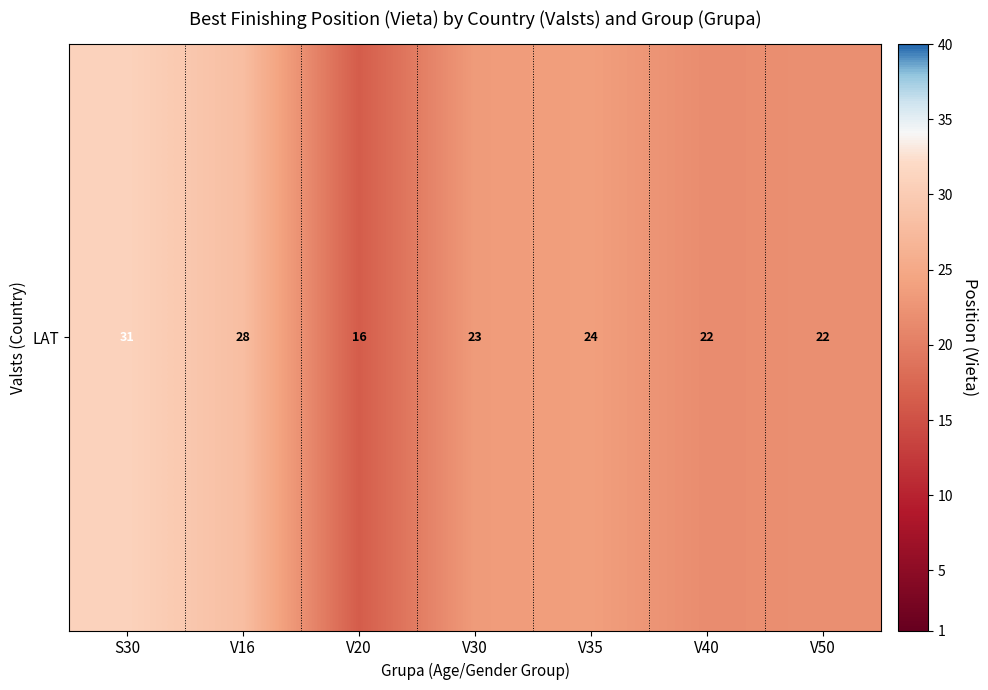

Read the value at V50.

22.0